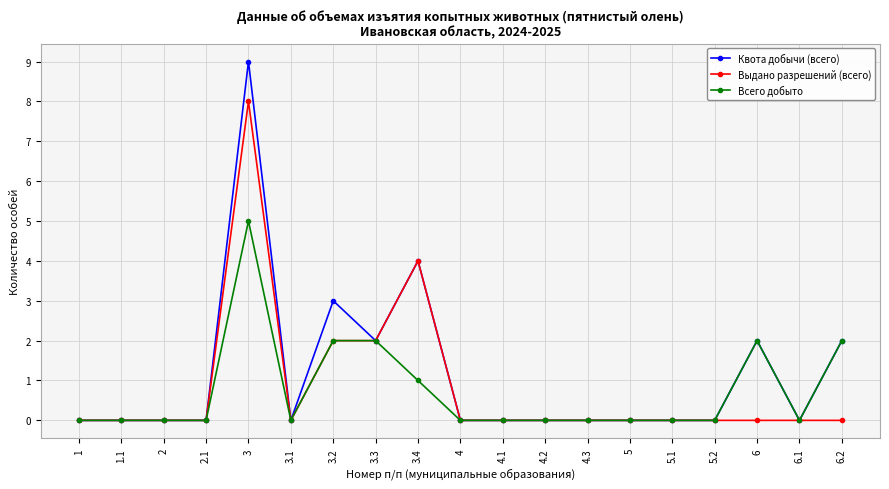

List the series in order of their overall mean, lowest first.

Всего добыто, Выдано разрешений (всего), Квота добычи (всего)